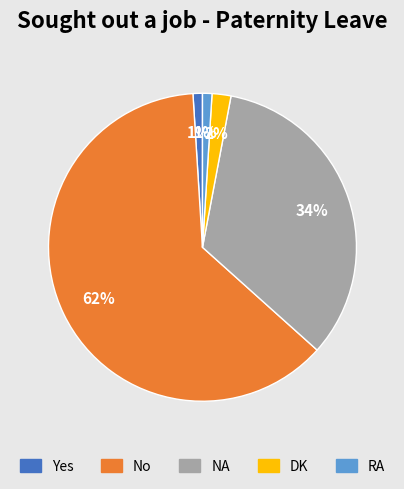

Between RA and NA, which is larger?

NA